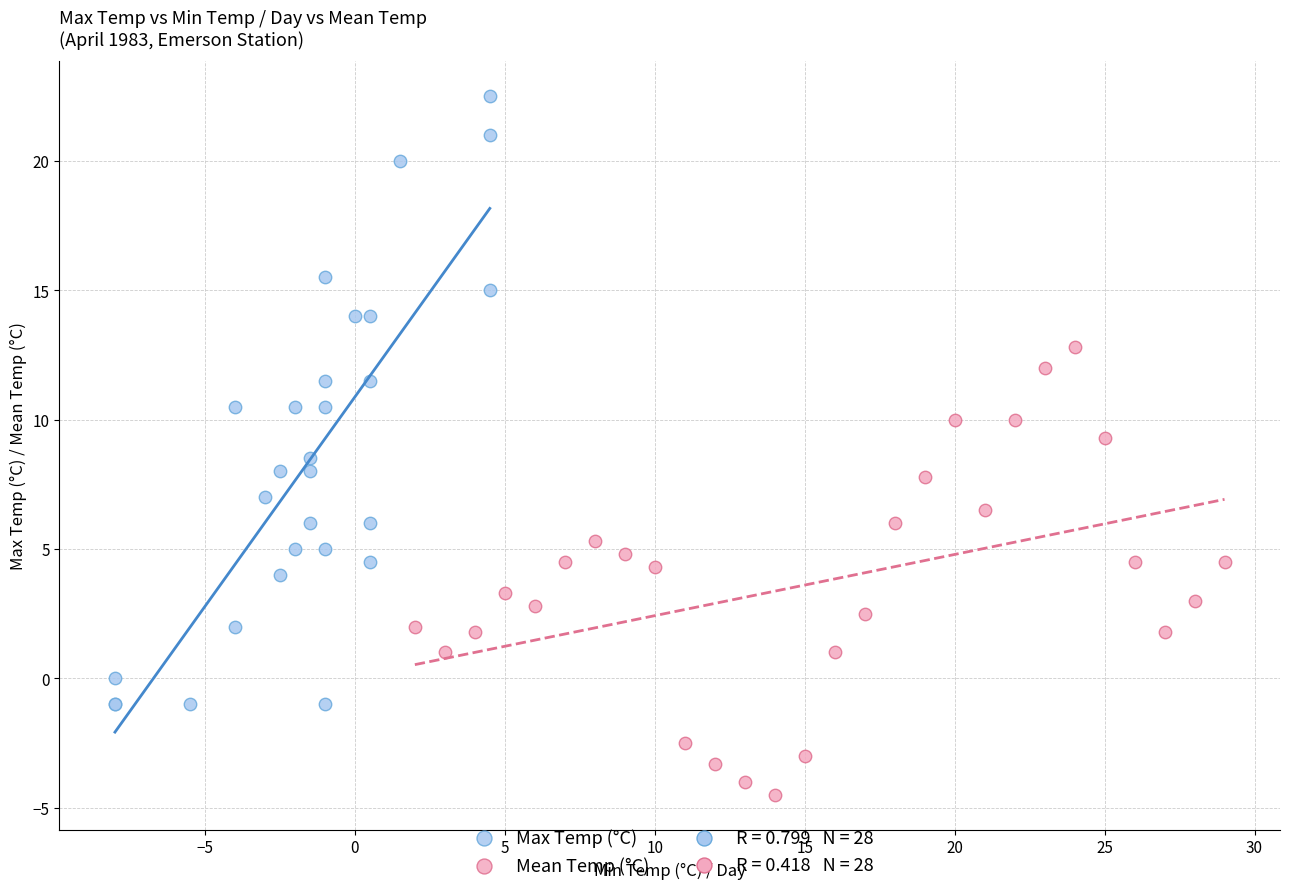

Which series contains the lowest Y value?

Mean Temp (°C)